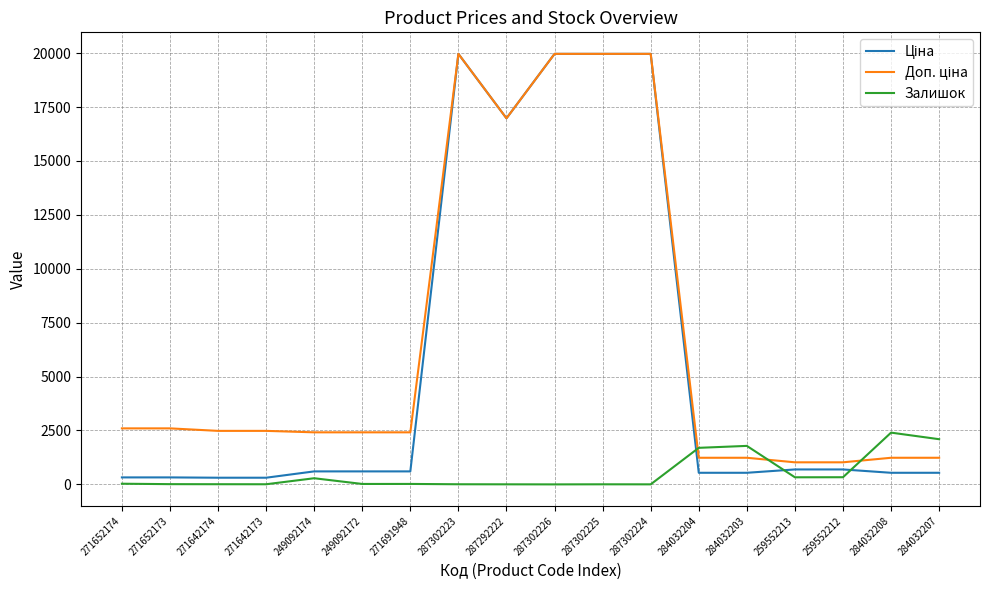

What is the total value across all series at 284032207?

3870.4